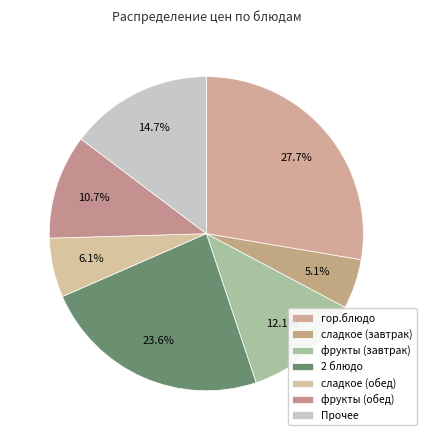

Count the number of slices in the pie.

7